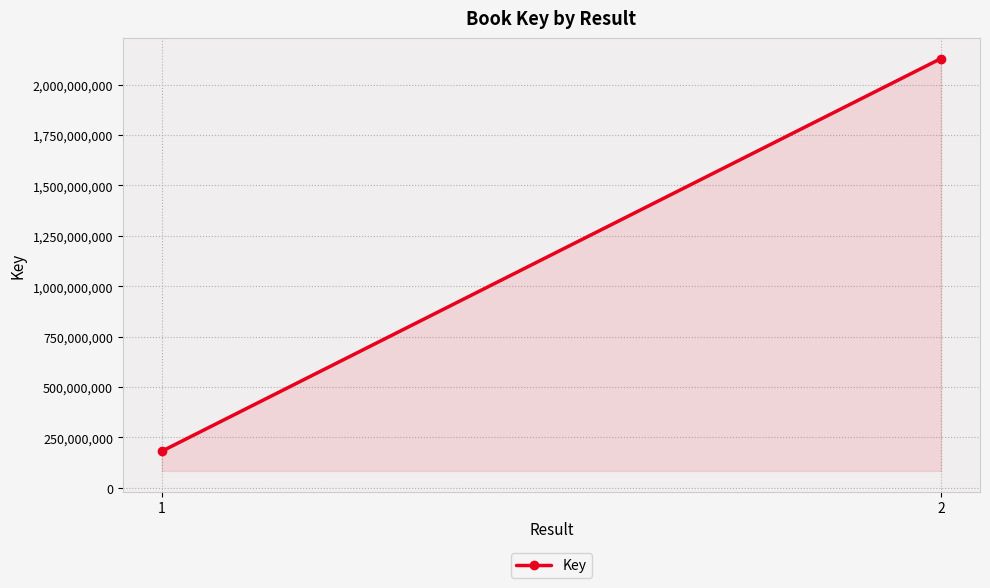

Rank the categories by value from lowest to highest.

1, 2